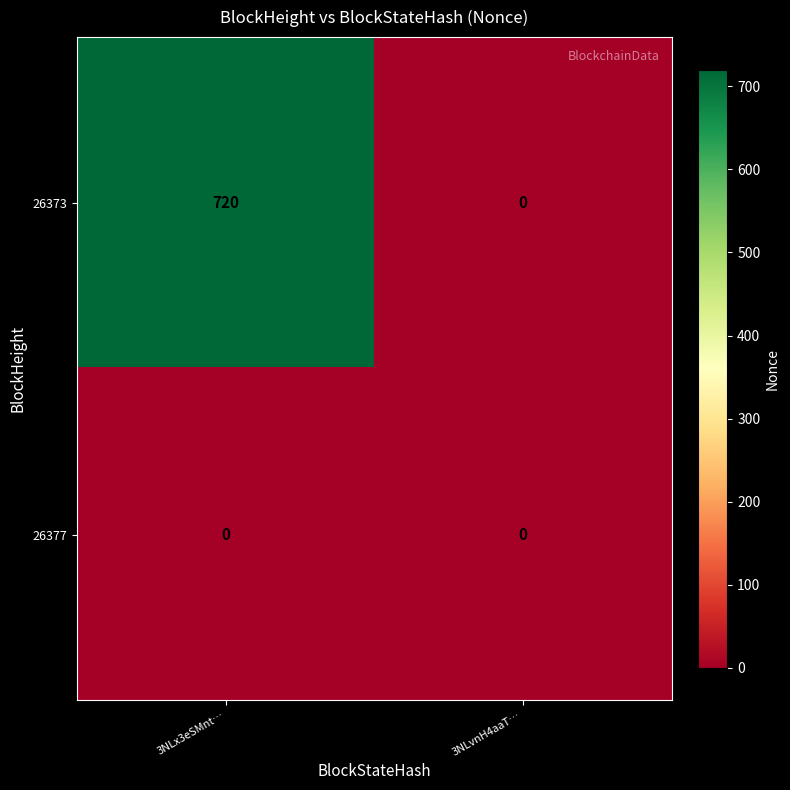

How many data points does each series have?

2